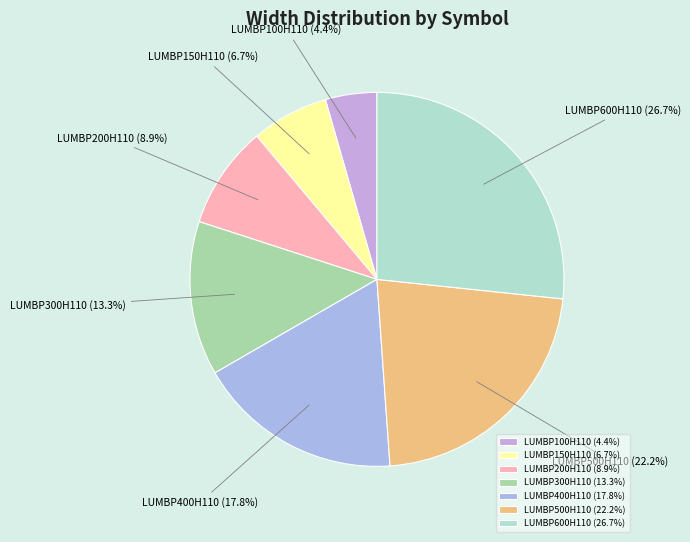

Is it true that LUMBP150H110 is 7% of the pie?

True